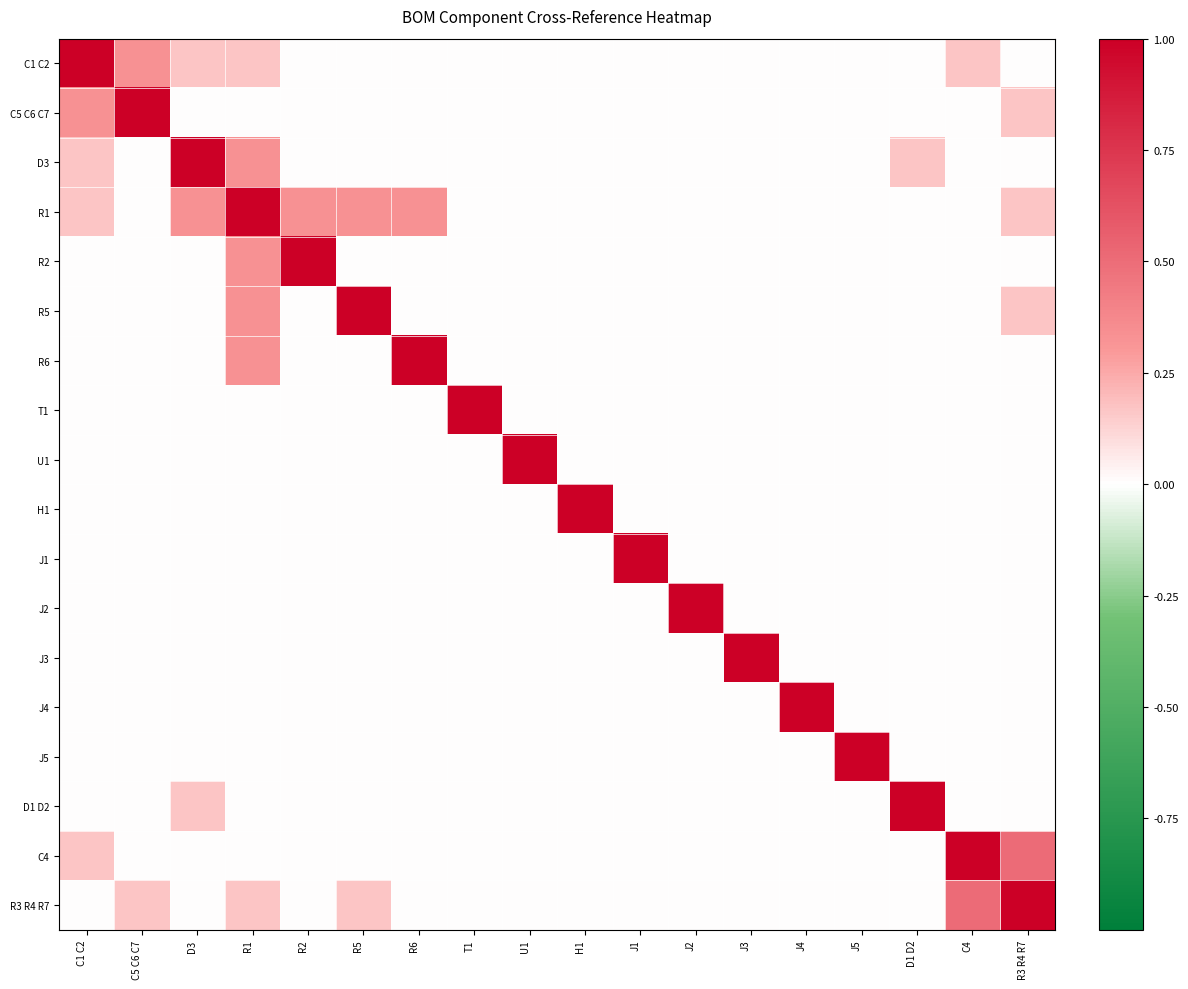

Rank the series by their maximum value, from lowest to highest.

C1 C2, C5 C6 C7, D3, R1, R2, R5, R6, T1, U1, H1, J1, J2, J3, J4, J5, D1 D2, C4, R3 R4 R7